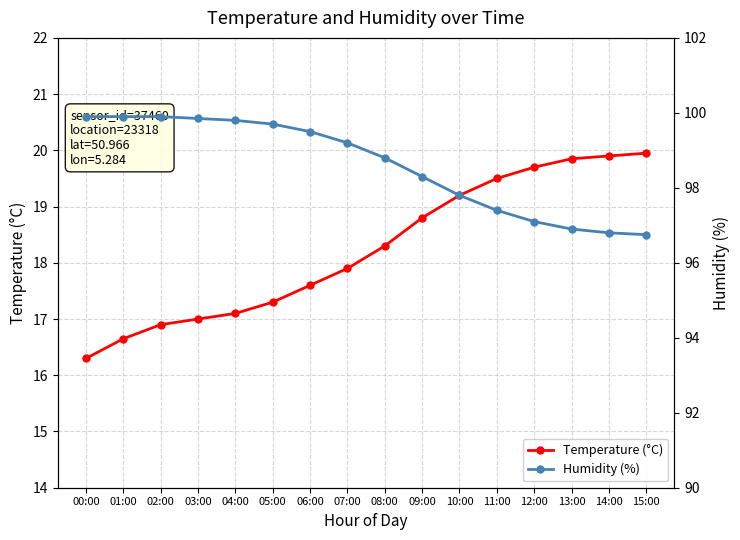

What are all the series names shown in the legend?

Temperature (°C), Humidity (%)